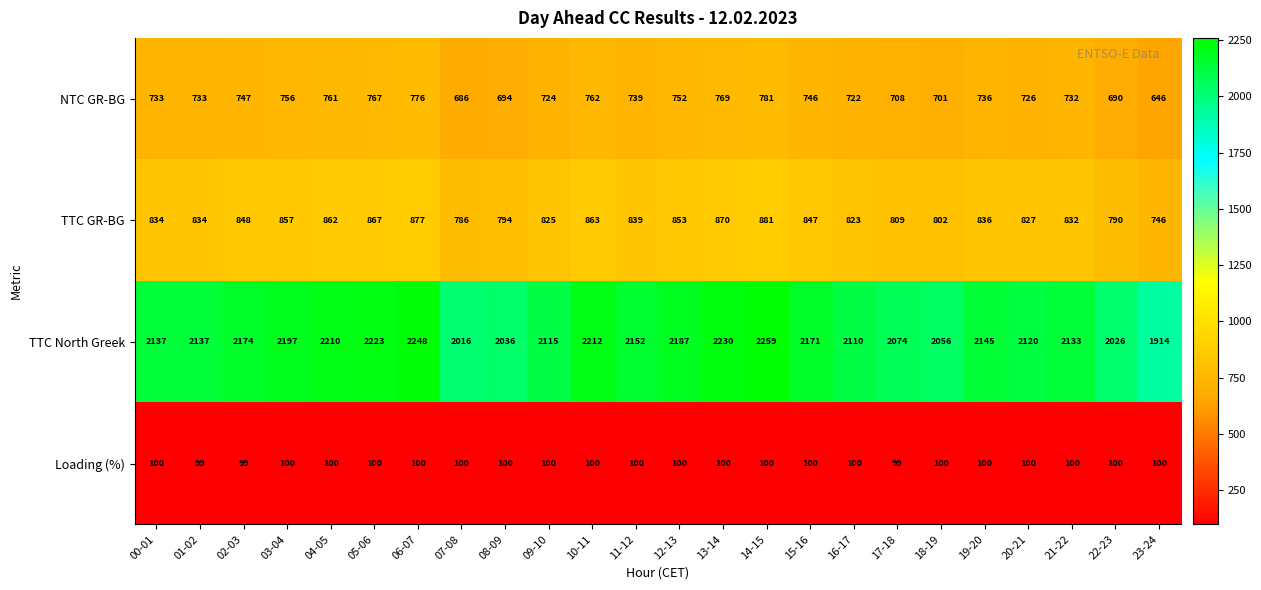

Rank the series by their maximum value, from lowest to highest.

Loading (%), NTC GR-BG, TTC GR-BG, TTC North Greek